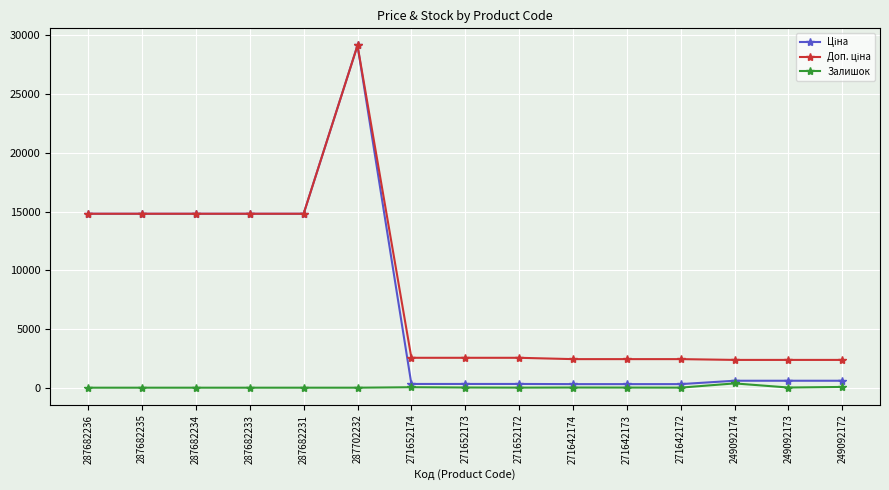

True or false: Залишок has a value of 0.0 at 287682236.

True